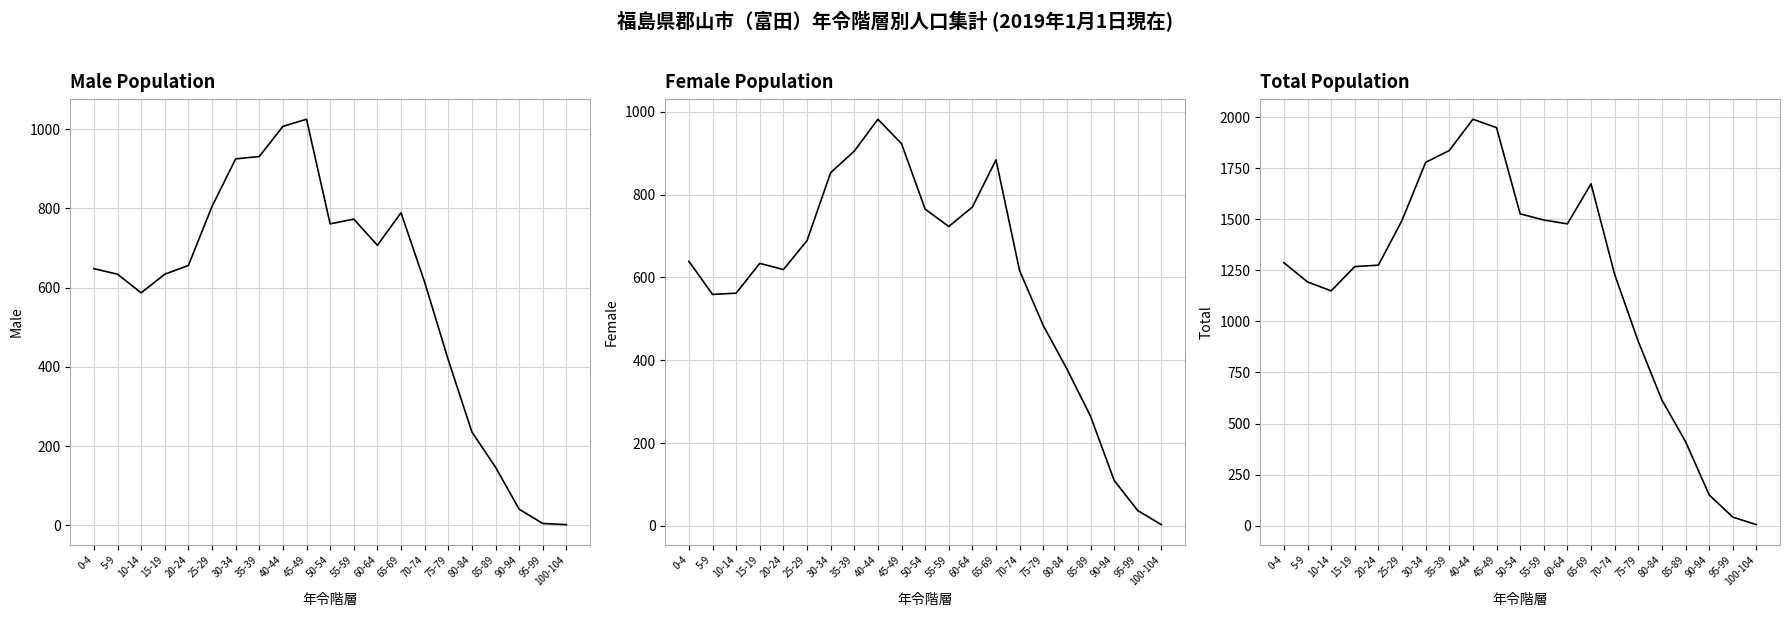

What is the value of the Total point at the 9th from the left?

1989